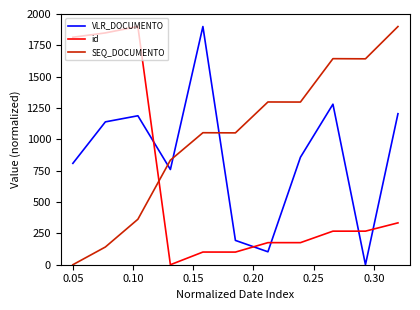

What is the maximum value for id?

1900.0